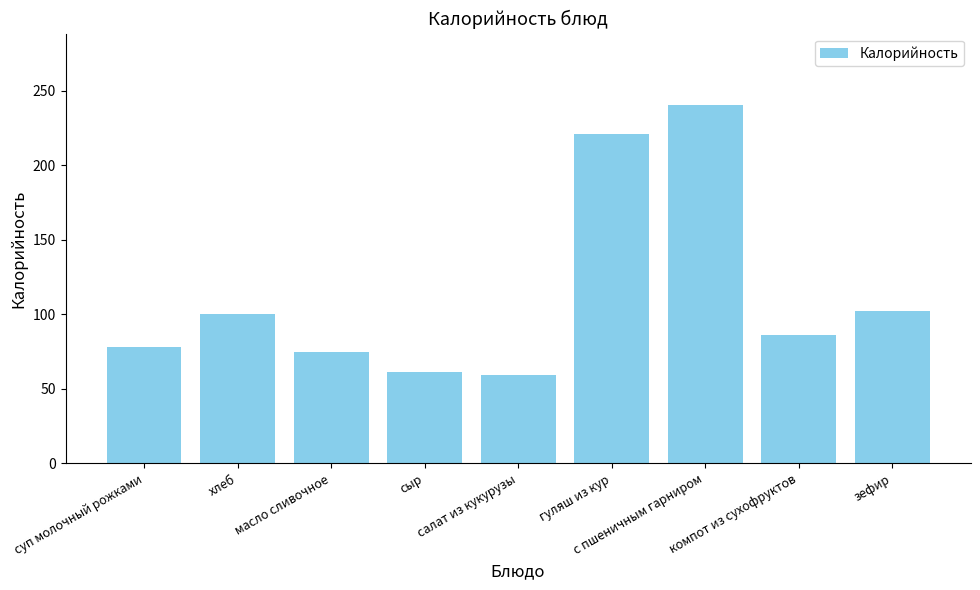

What is the sum of all values?

1023.0